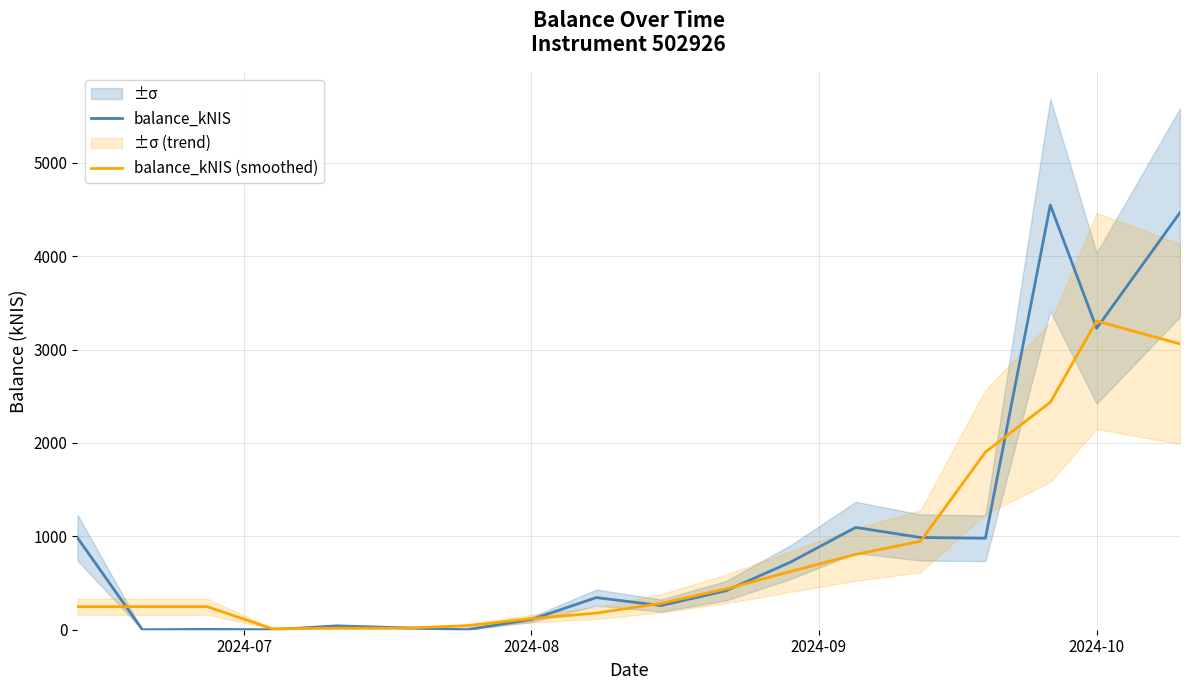

At which label does balance_kNIS (smoothed) reach its peak?

2024-10